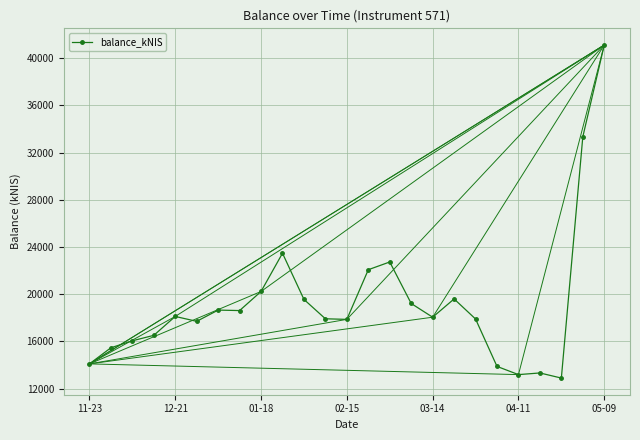

How many lines are shown in the chart?

1